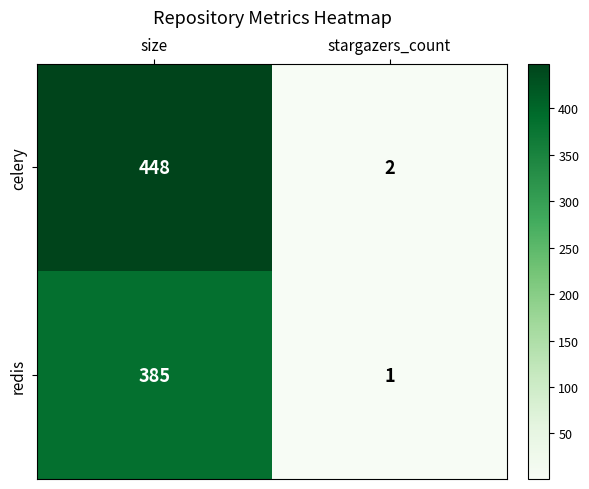

Reading left to right, transcribe all the data shown in this chart.

celery: size=448	stargazers_count=2
redis: size=385	stargazers_count=1